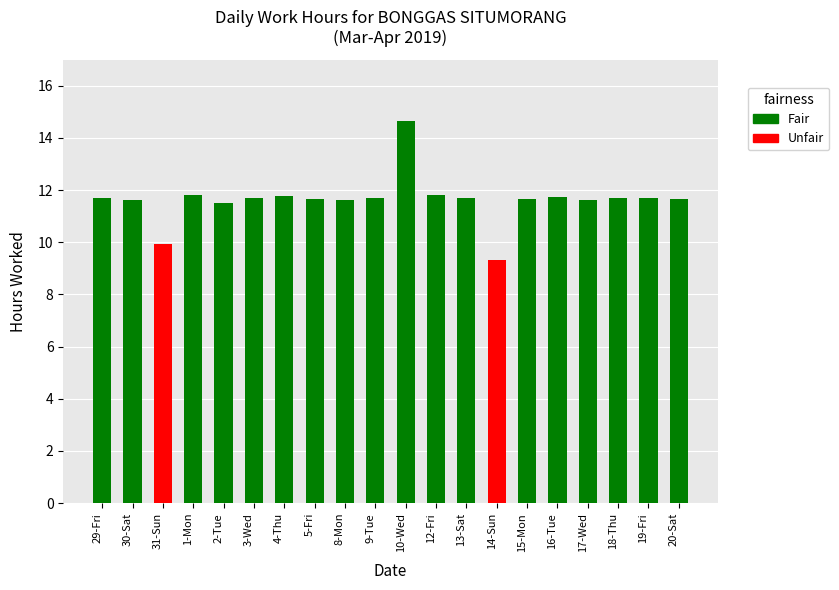

What is the average value?

11.6